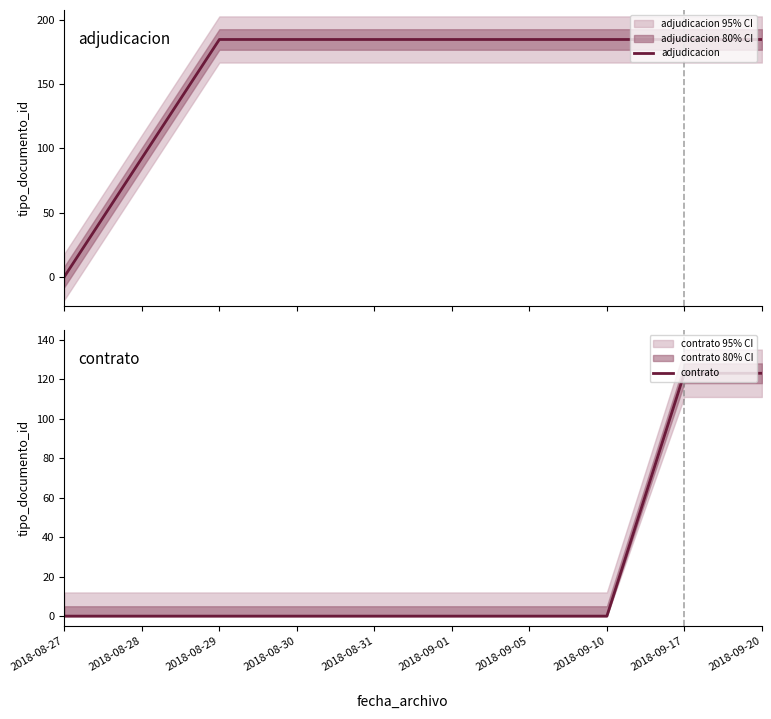

Which category has the highest value in the adjudicacion series?

2018-08-29